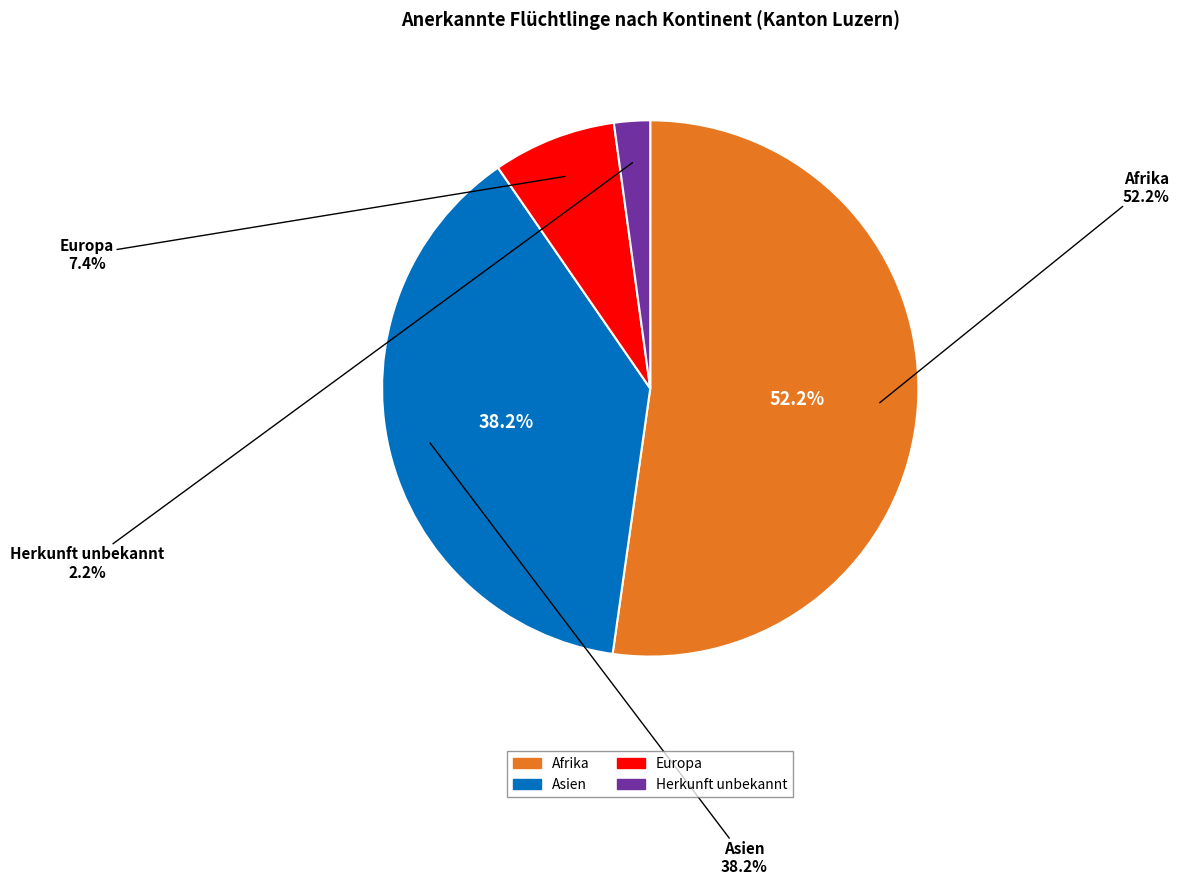

How many segments does this pie chart have?

4